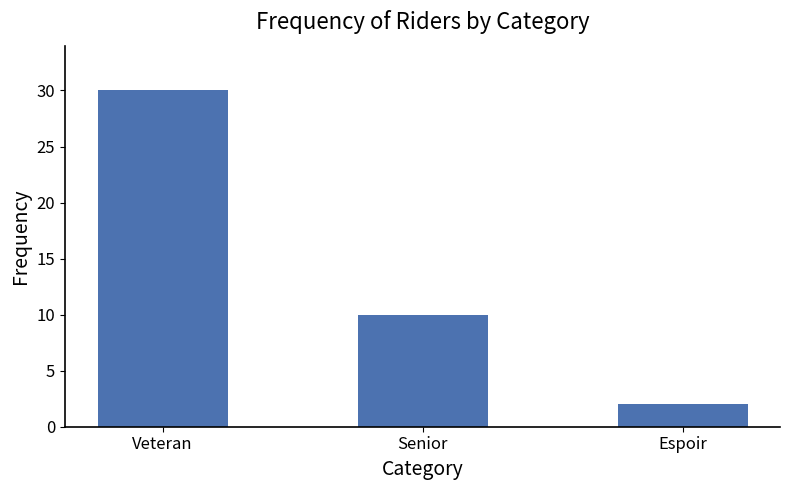

Which category has the lowest value across all series?

Espoir